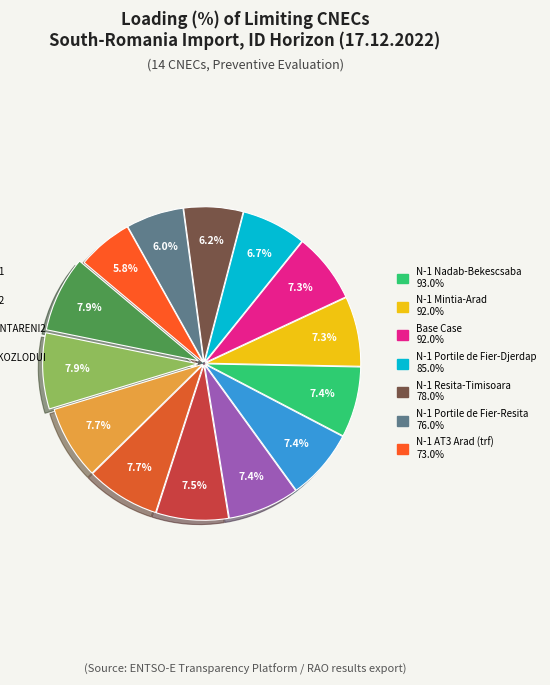

How many slices are in this pie chart?

14